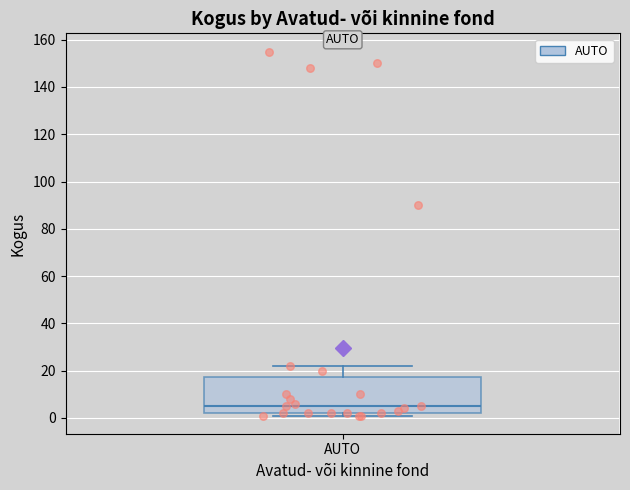

Transcribe this box plot: give where the median line is, the range the box spans, and where the two whiskers end, as read against the y-axis. The values are not printed on the chart, so give them approximately, as read against the axis.

median 6, box 2 to 18, whiskers 2 (just below the box's lower edge) to 22